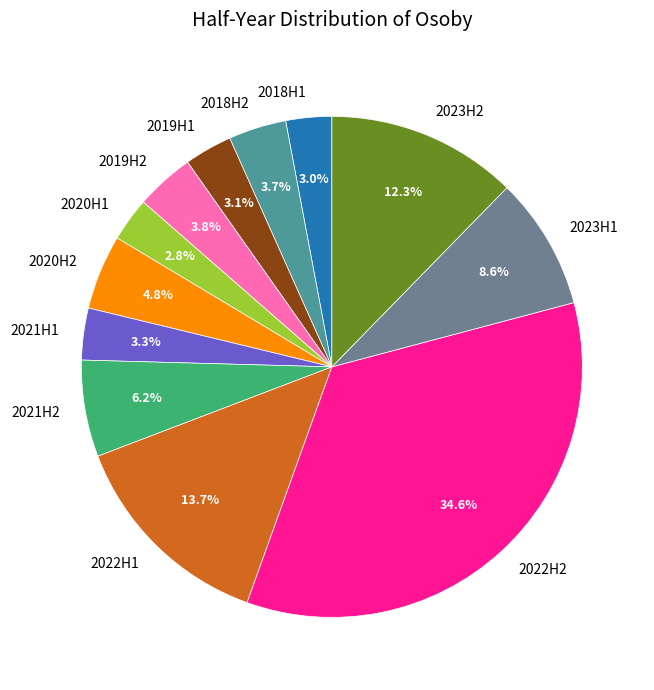

Which category has the biggest portion of the pie?

2022H2